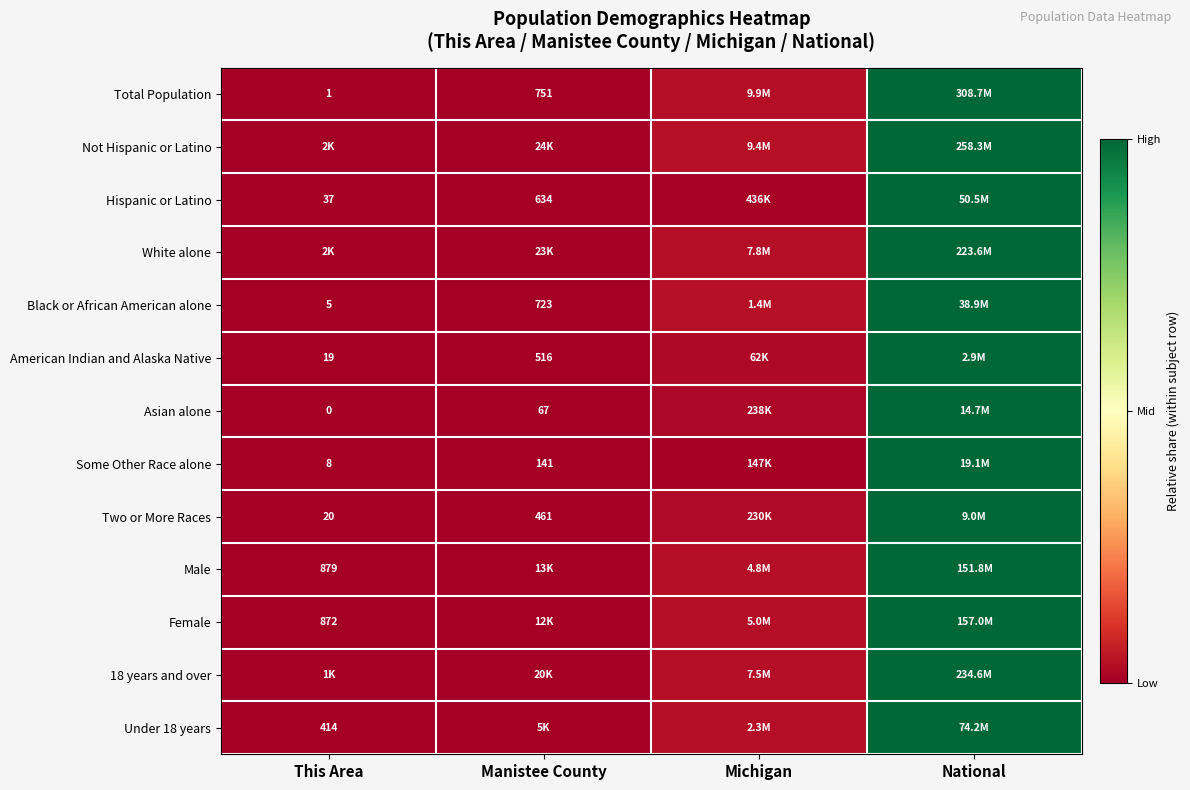

Rank the categories by Hispanic or Latino value from highest to lowest.

National, Michigan, Manistee County, This Area